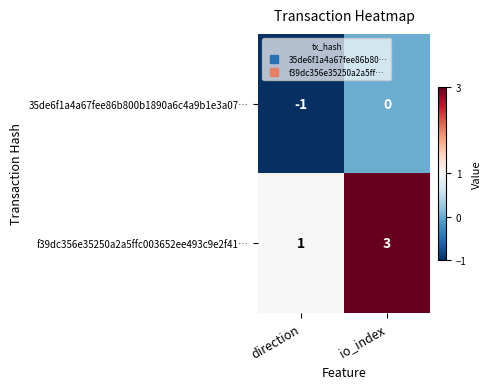

Reading right to left, extract all data points from this chart.

35de6f1a4a67fee86b800b1890a6c4a9b1e3a07…: io_index=0	direction=-1
f39dc356e35250a2a5ffc003652ee493c9e2f41…: io_index=3	direction=1